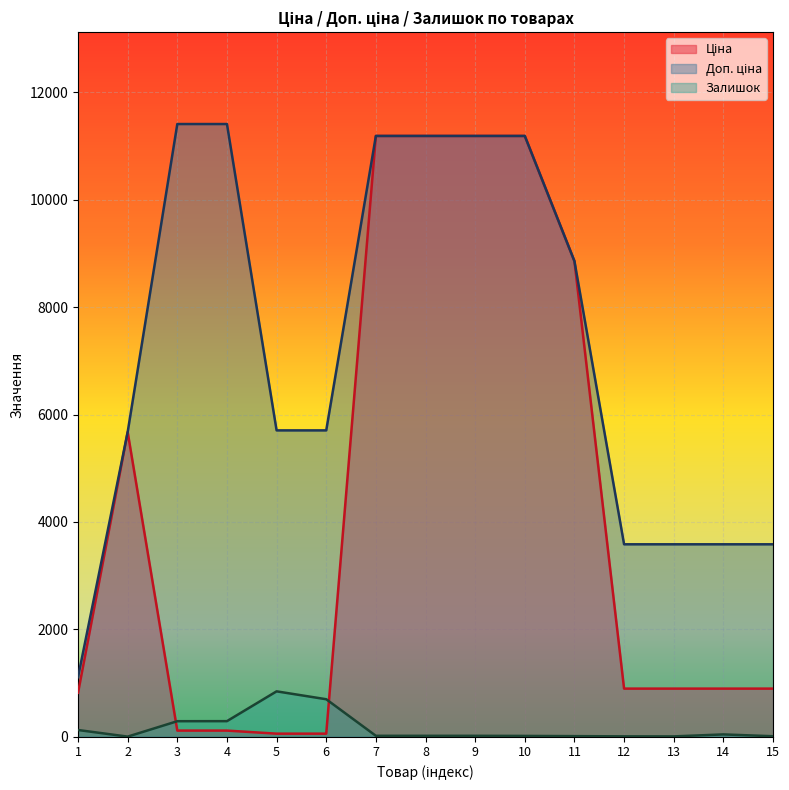

Reading left to right, what are all the values shown in this chart?

Ціна: 818.5	5673.8	114.1	114.1	57.0	57.0	11188.2	11188.2	11188.2	11188.2	8856.7	895.9	895.9	895.9	895.9
Доп. ціна: 1109.2	5673.8	11410.0	11410.0	5705.0	5705.0	11188.2	11188.2	11188.2	11188.2	8856.7	3583.6	3583.6	3583.6	3583.6
Залишок: 125.0	2.0	289.0	290.0	845.0	698.0	17.0	17.0	17.0	15.0	11.0	7.0	6.0	43.0	9.0